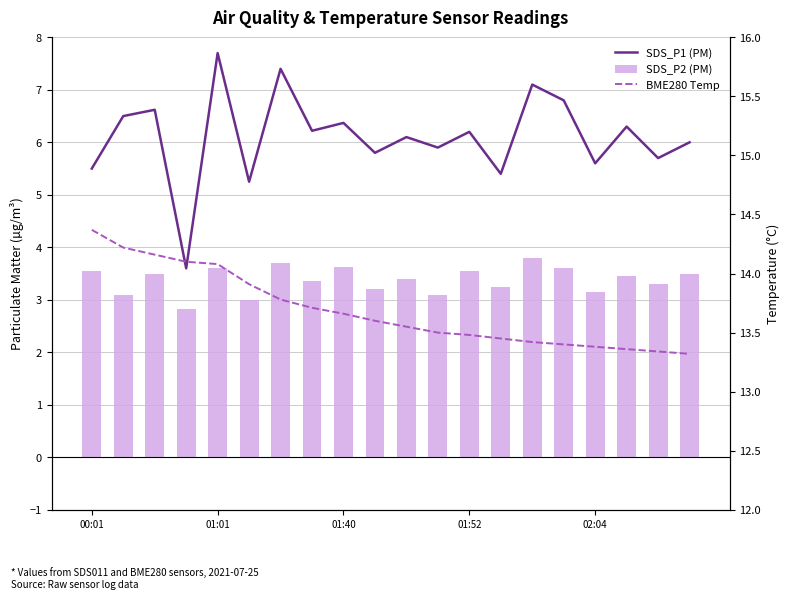

List the series in order of their peak value, highest first.

BME280 Temperature, SDS_P1, SDS_P2